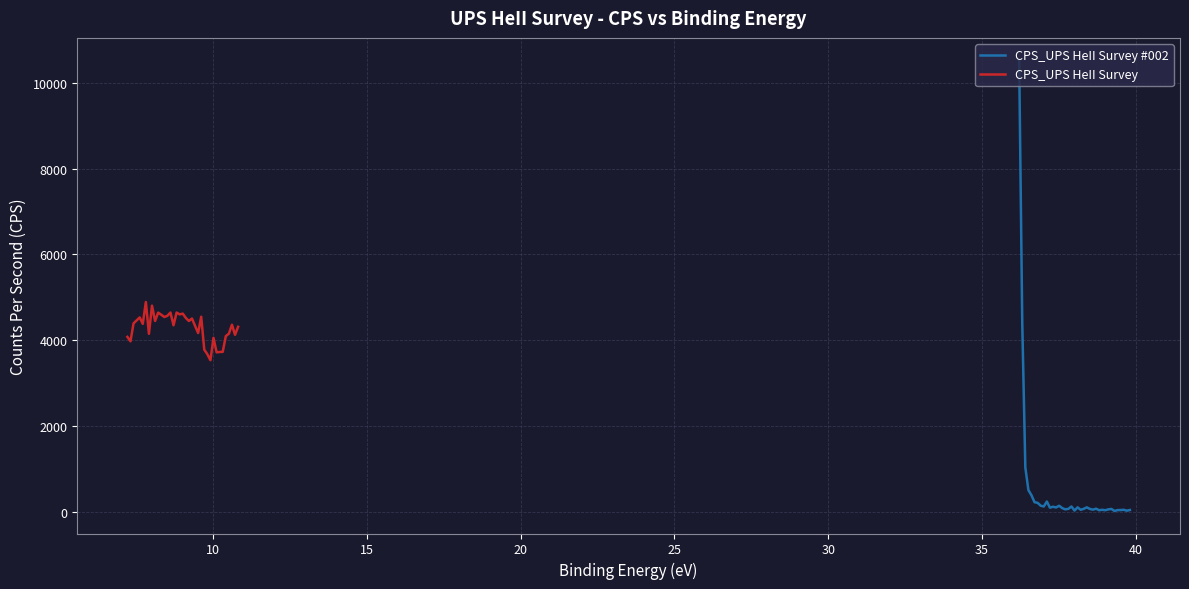

Rank the series by their average value, from highest to lowest.

CPS_UPS HeII Survey, CPS_UPS HeII Survey #002